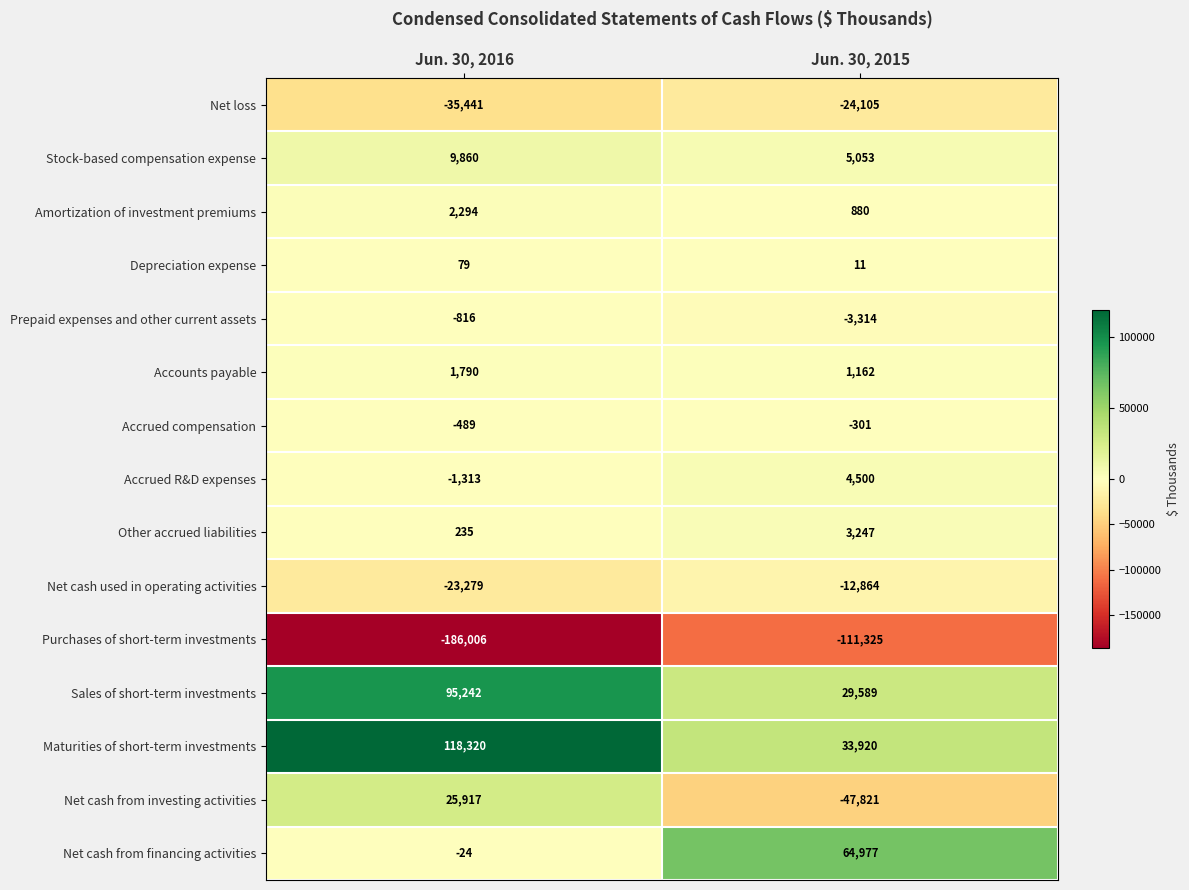

Rank the series by their maximum value, from lowest to highest.

Purchases of short-term investments, Net loss, Net cash used in operating activities, Prepaid expenses and other current assets, Accrued compensation, Depreciation expense, Accounts payable, Amortization of investment premiums, Other accrued liabilities, Accrued R&D expenses, Stock-based compensation expense, Net cash from investing activities, Net cash from financing activities, Sales of short-term investments, Maturities of short-term investments